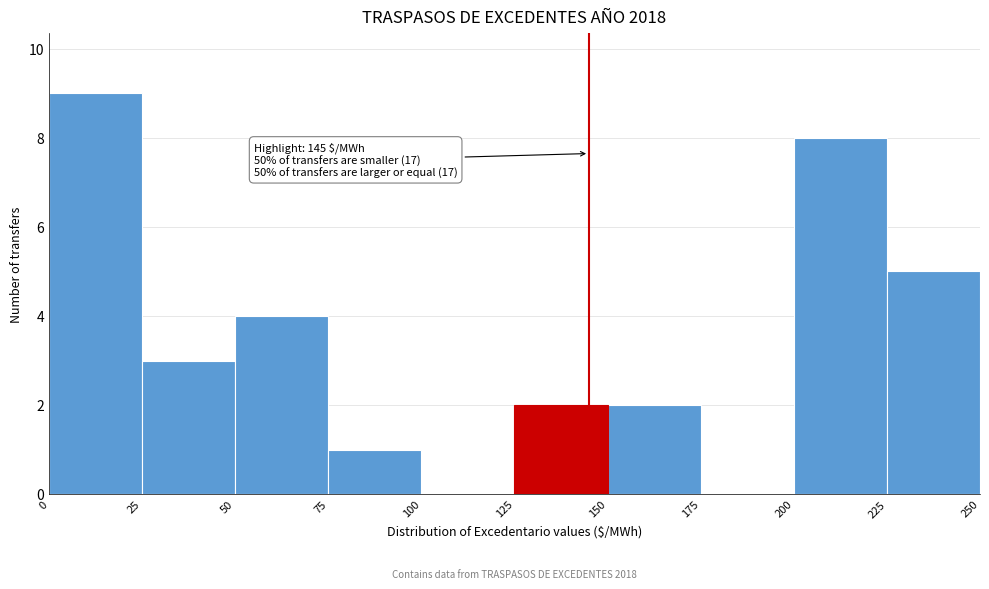

Which range on the x-axis has the tallest bar?

0 to 25